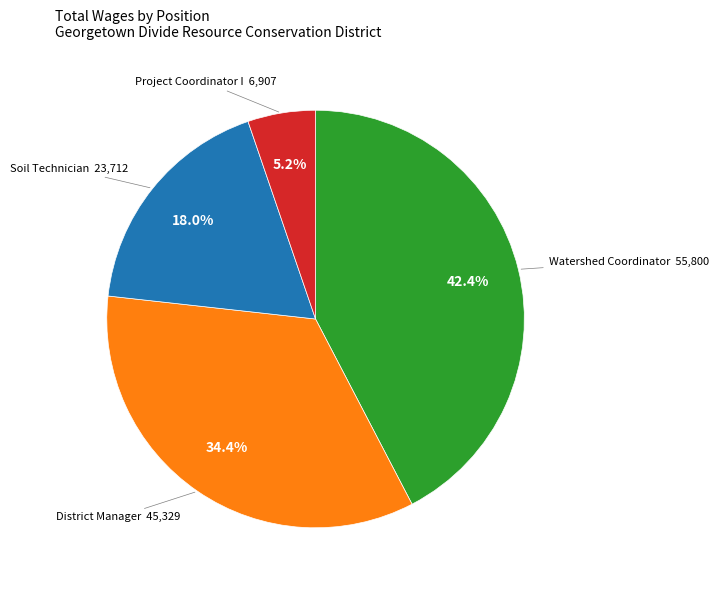

Does any single category account for the majority?

No